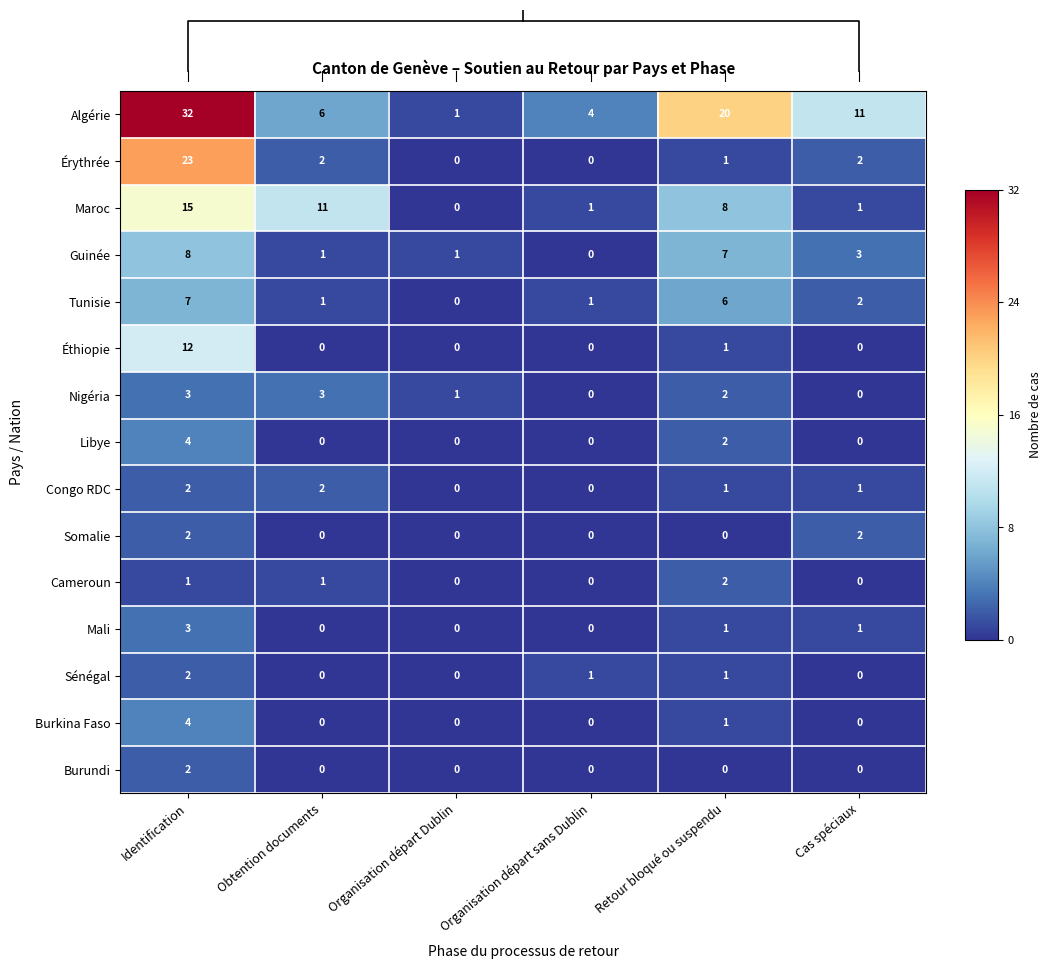

Count the Guinée values in the range 1 to 7.

4